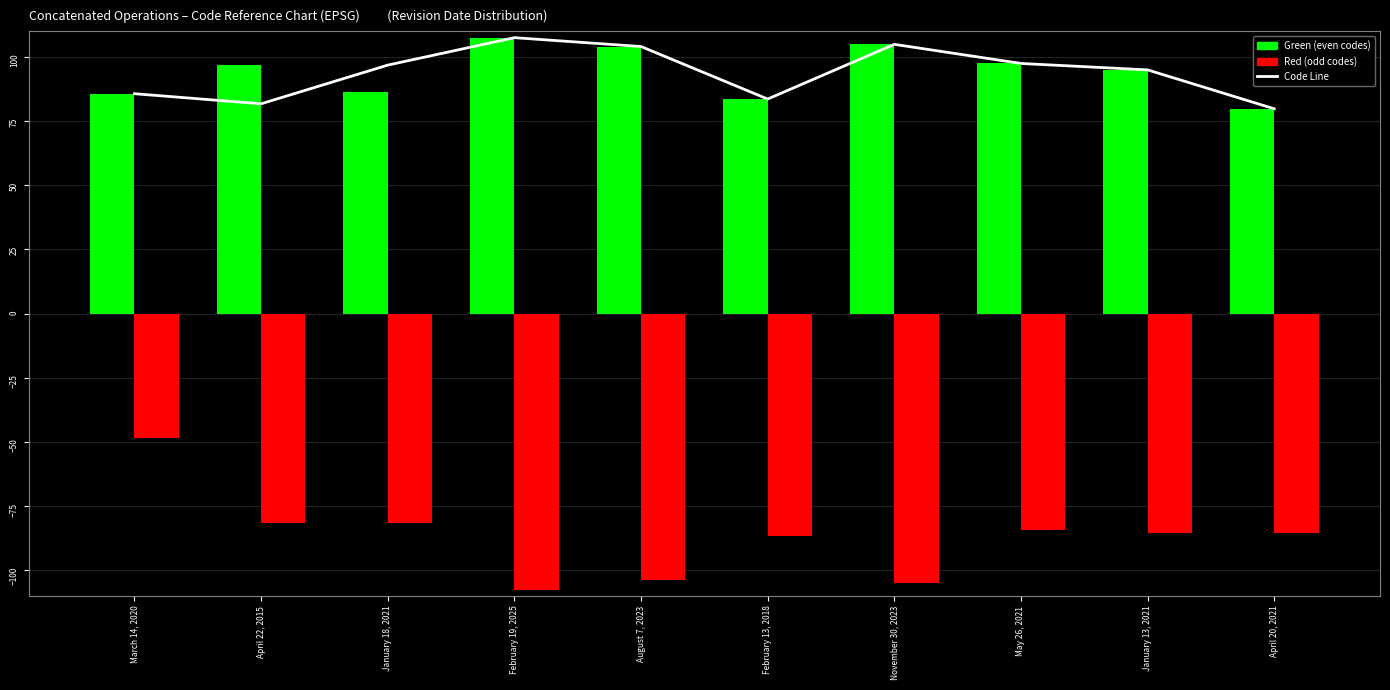

What is the difference between the Code Line values at May 26, 2021 and August 7, 2023?

6.6